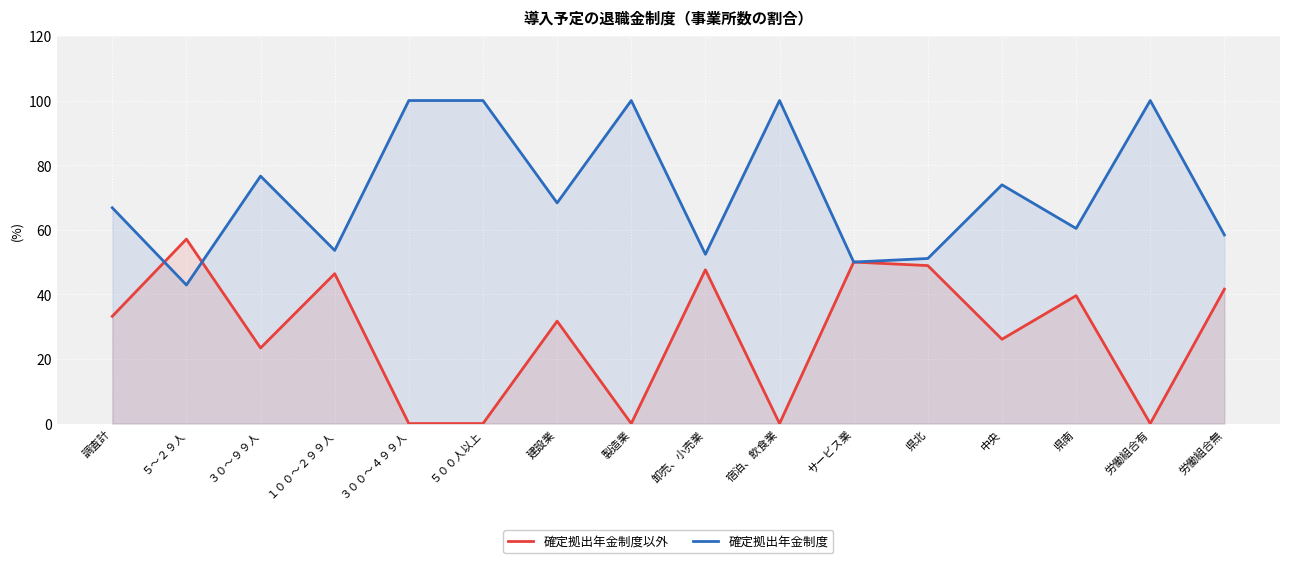

Which series has the widest spread of values?

確定拠出年金制度以外